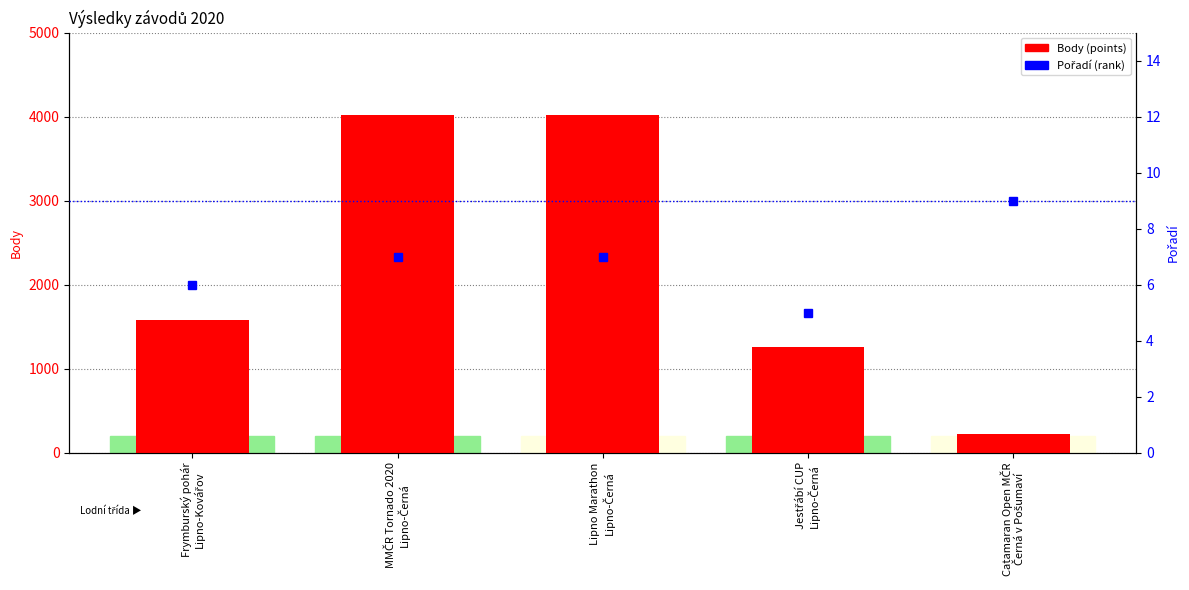

Read the Pořadí (rank) value at Frymburský pohár
Lipno-Kovářov.

6